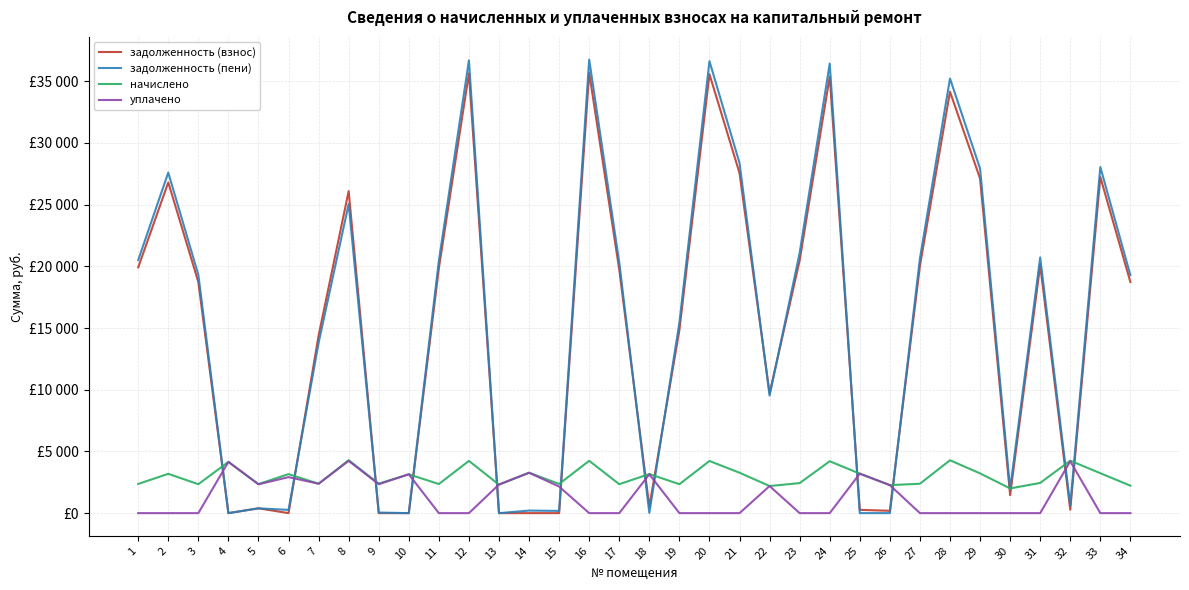

Where is уплачено nearest to the value 2117?

15